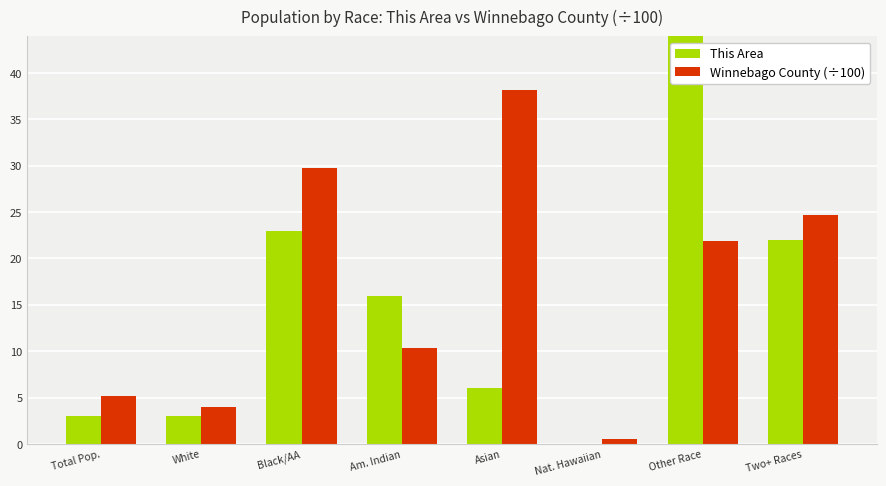

Which category has the highest value in the This Area series?

Other Race